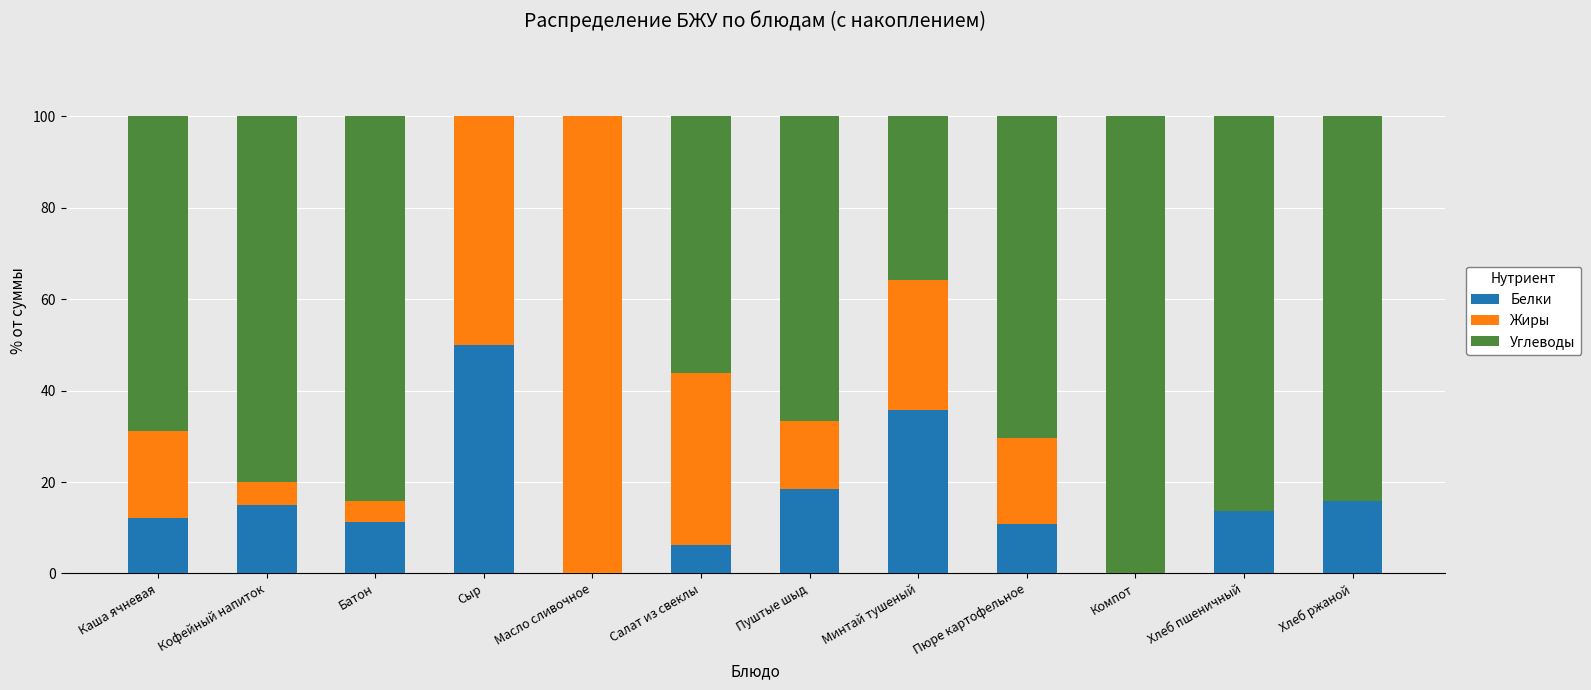

What is the sum of the Белки values at Пуштые шыд and Хлеб пшеничный?

32.2